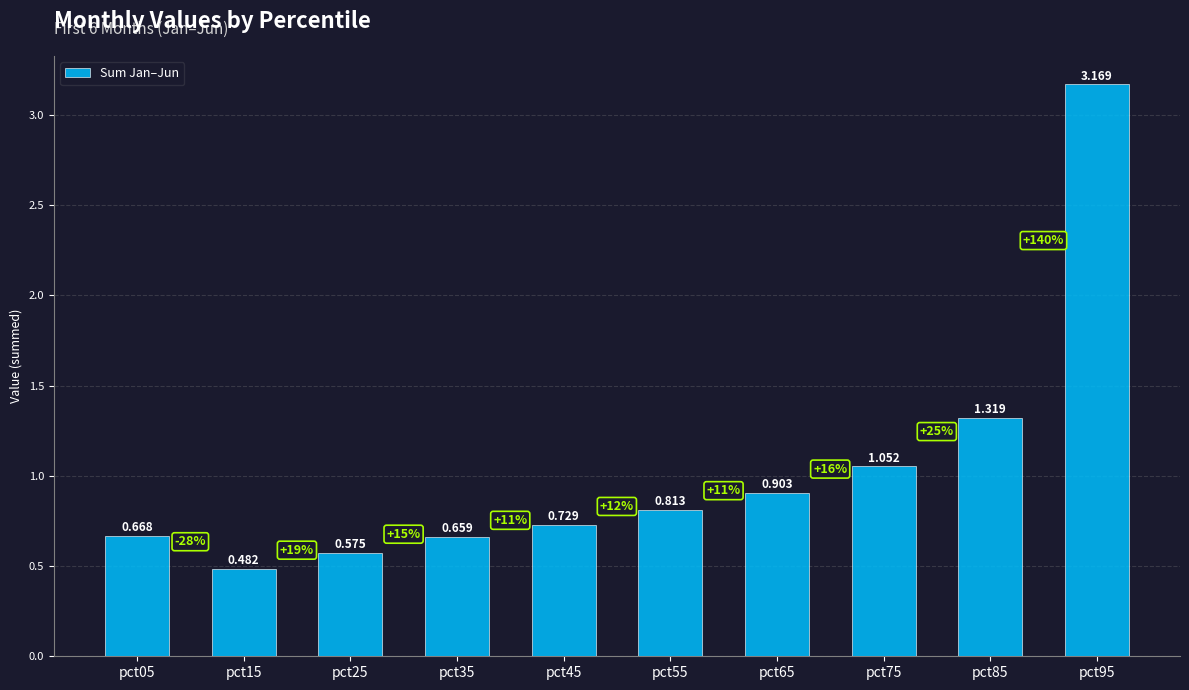

List the labels in order of value, largest first.

pct95, pct85, pct75, pct65, pct55, pct45, pct05, pct35, pct25, pct15